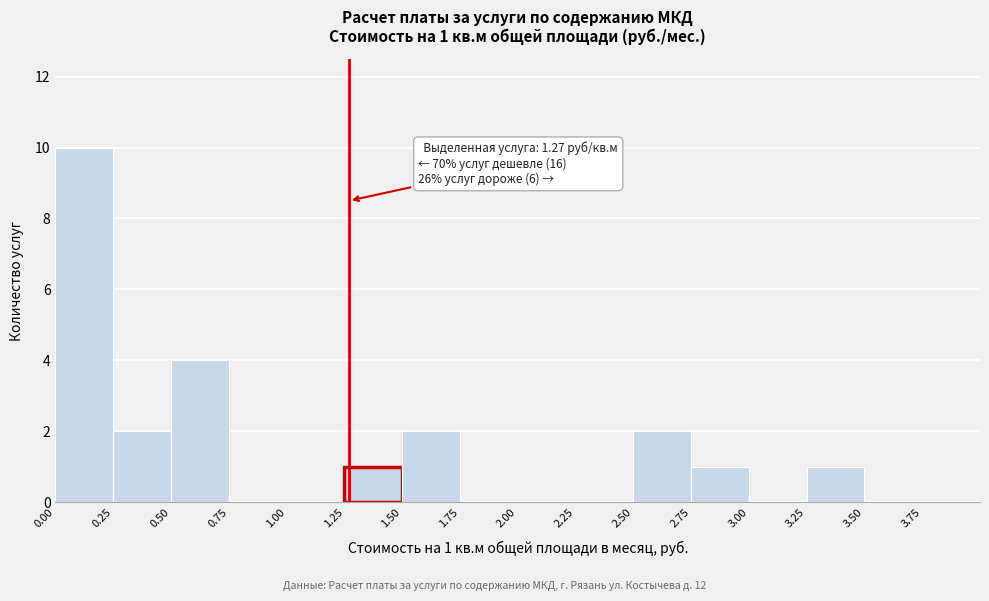

Which range on the x-axis has the tallest bar?

0.00 to 0.25